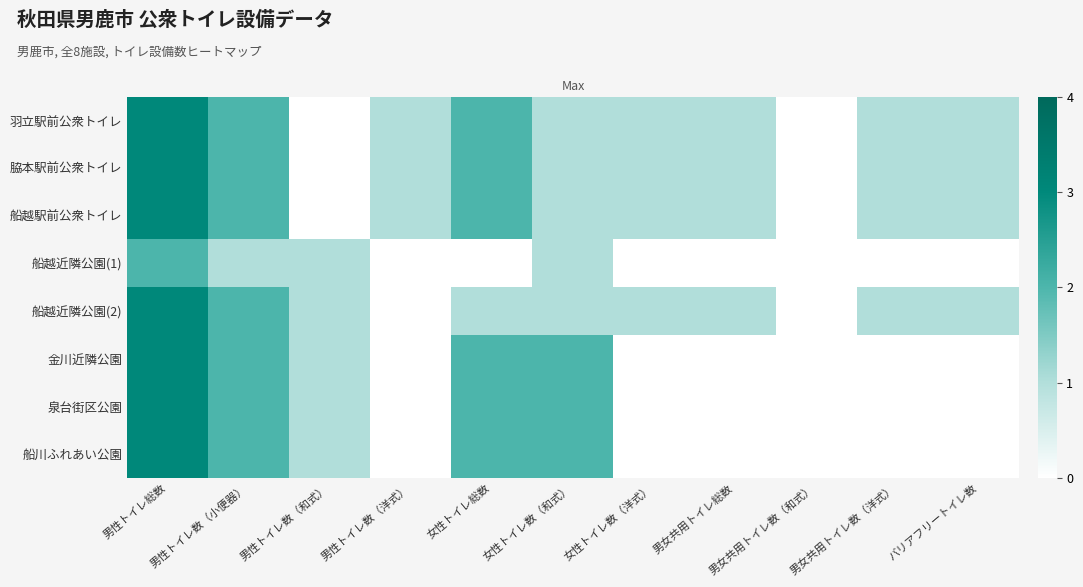

Which series has the largest total across all categories?

羽立駅前公衆トイレ